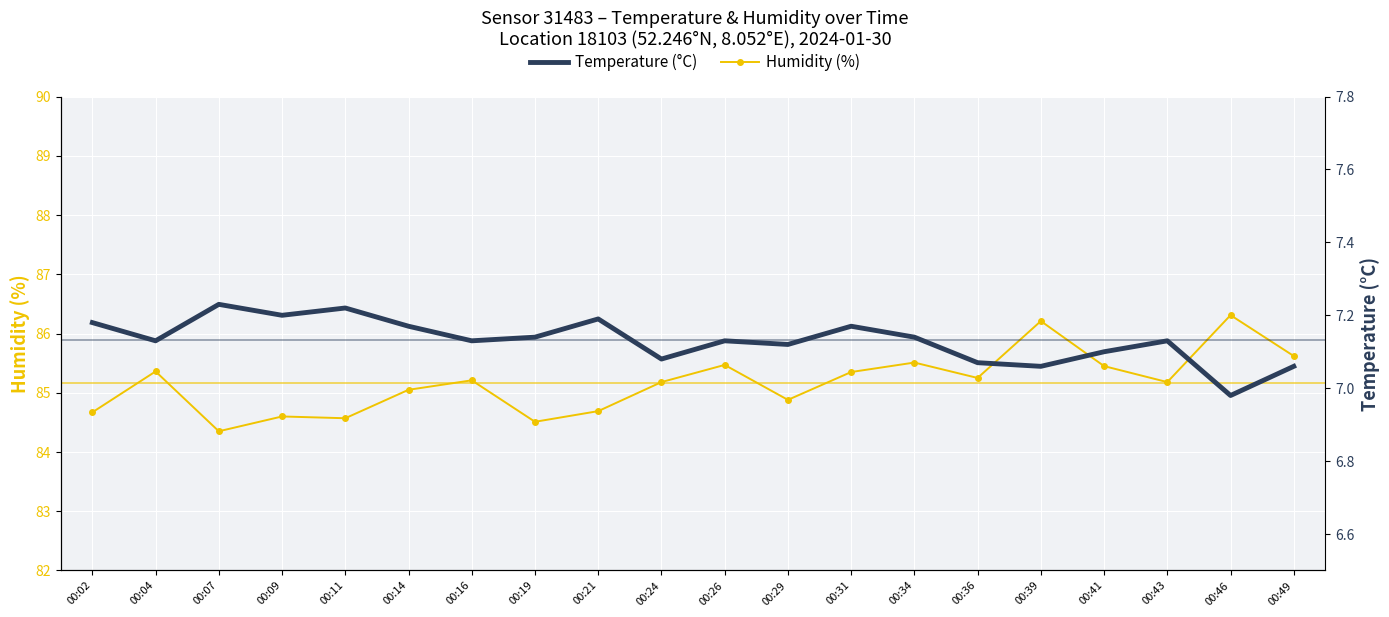

Which category has the highest value in the Humidity (%) series?

00:46